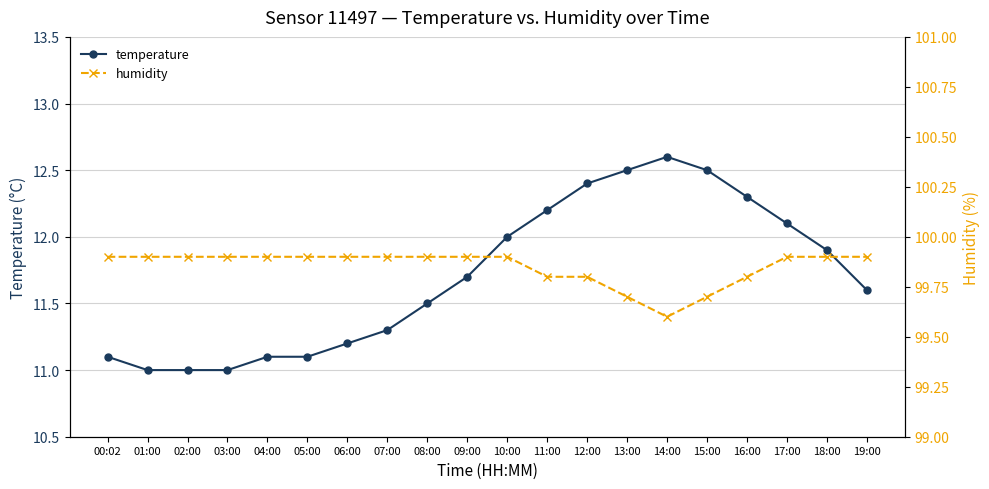

True or false: temperature and humidity cross at least once.

False